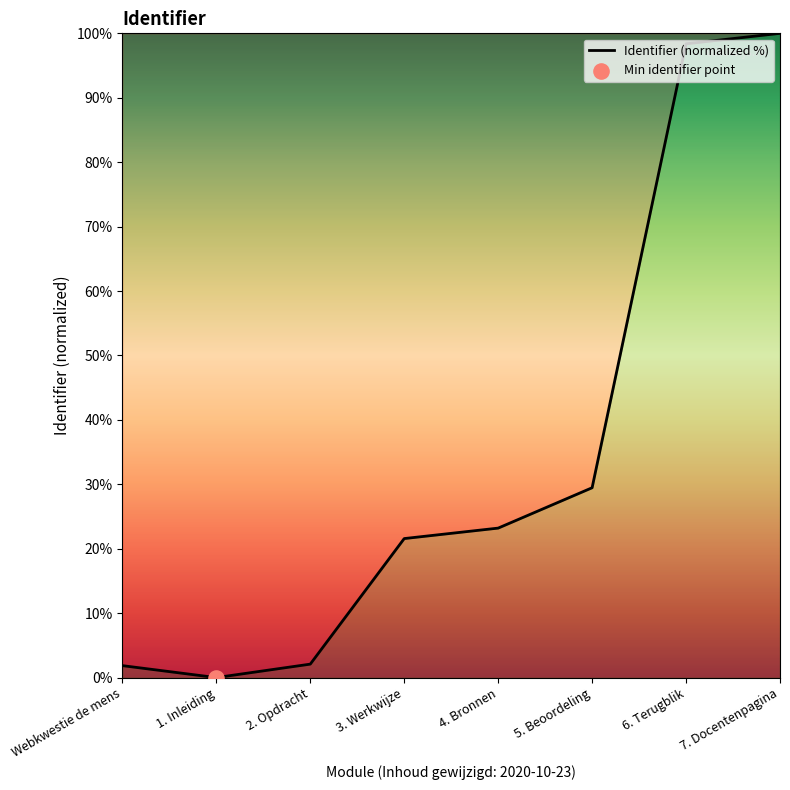

What is the ratio of the value at 3. Werkwijze to the value at Webkwestie de mens?

11.6